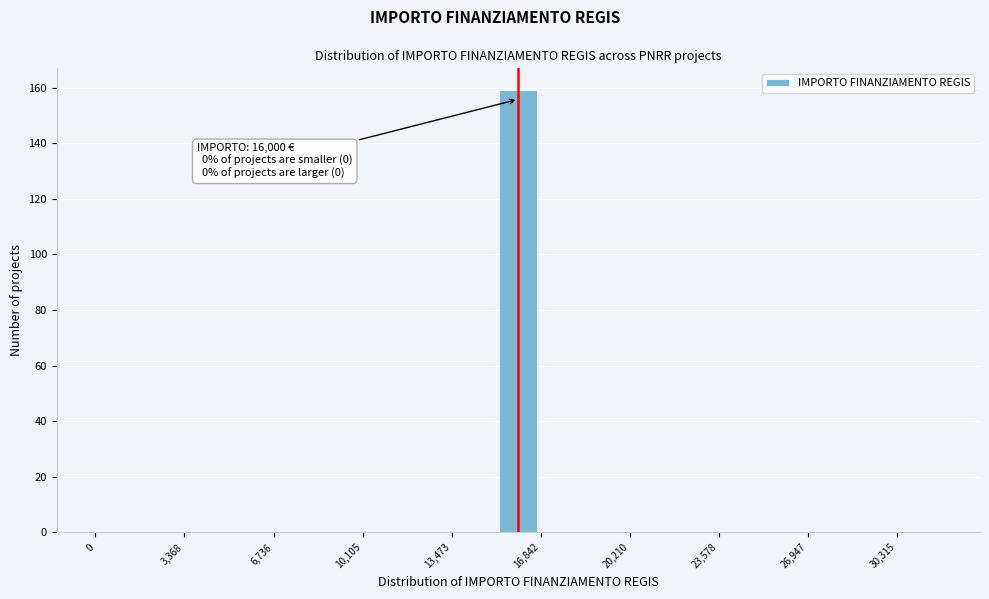

Read against the x-axis, roughly where is the centre of the tallest bar?

16000